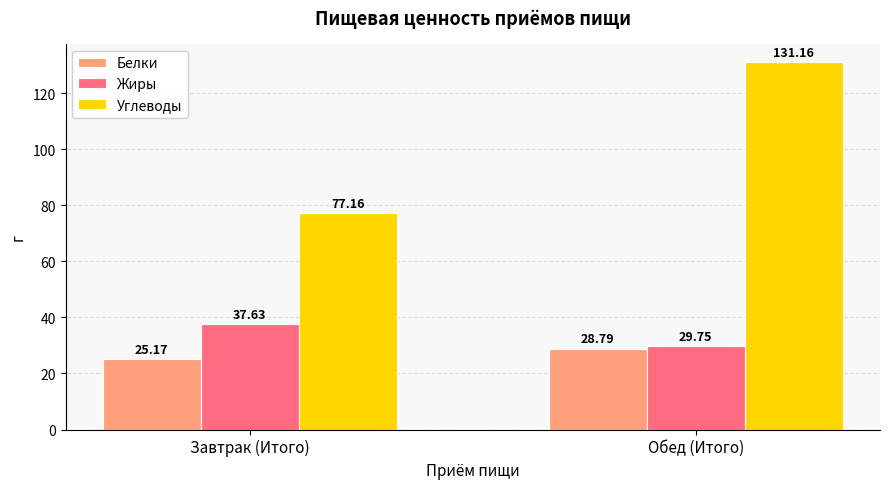

Which series has the largest range (max minus min)?

Углеводы